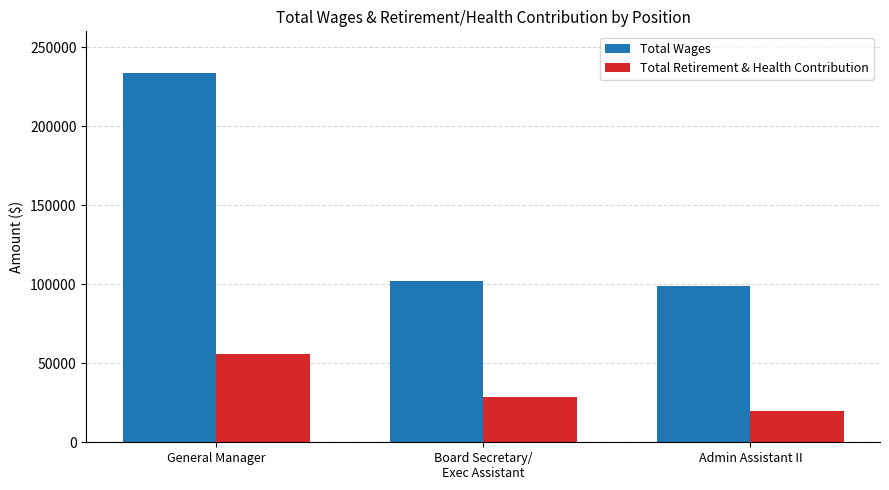

How many data points in Total Retirement & Health Contribution are less than 28713?

1